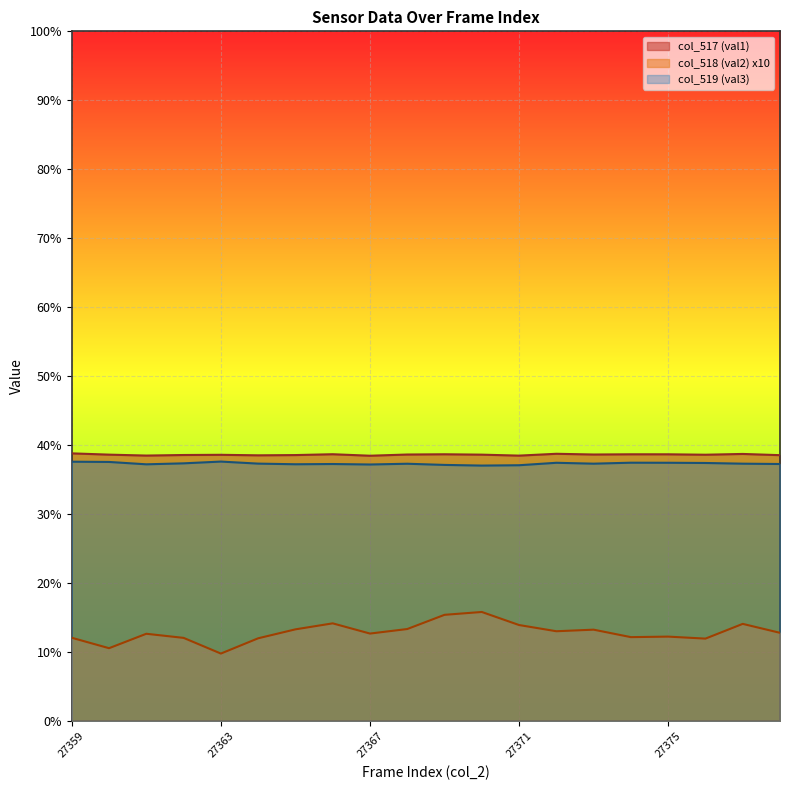

What is the total value across all series at 27372?

89.3